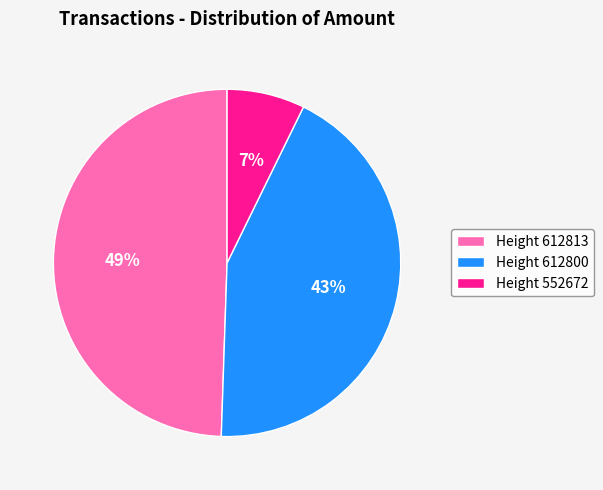

Which has a higher value, Height 612800 or Height 612813?

Height 612813